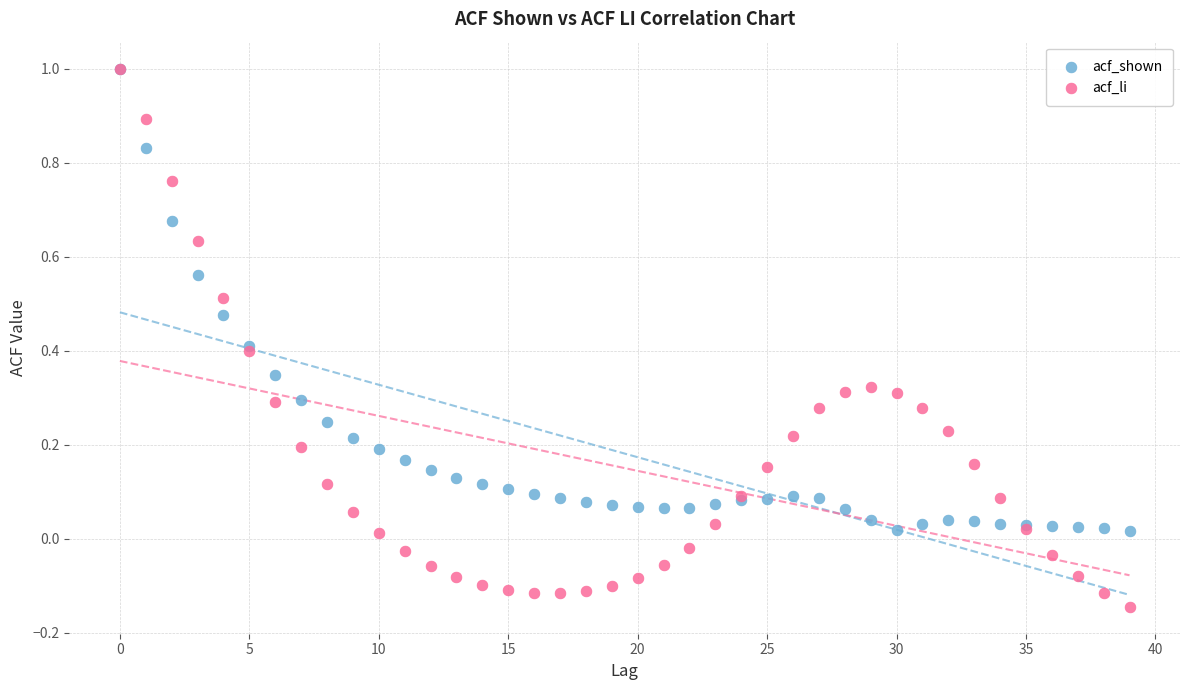

Which series has the widest spread of Y values?

acf_li